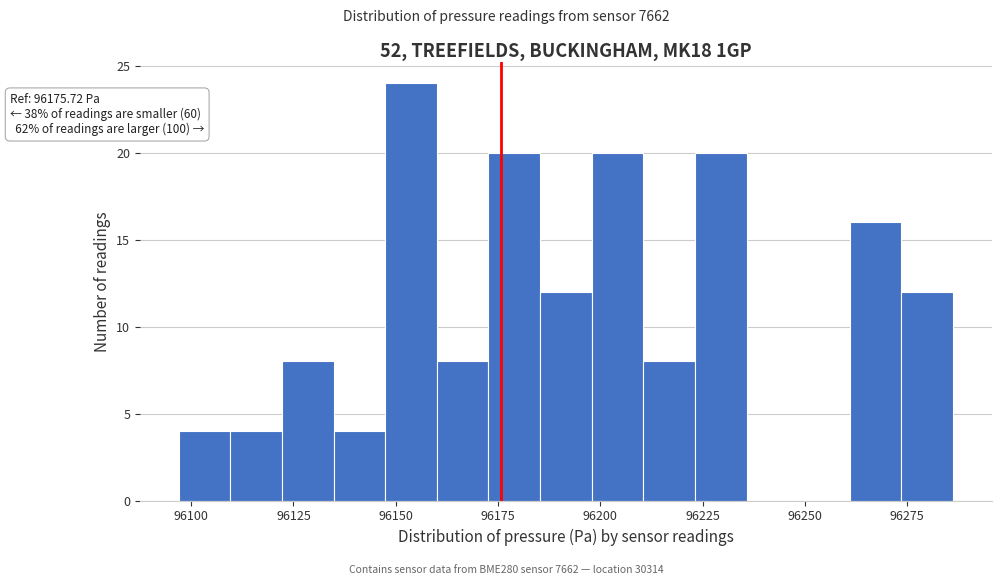

Around what value on the x-axis is the tallest bar? Give the approximate position of its centre, as read against the axis.

96155